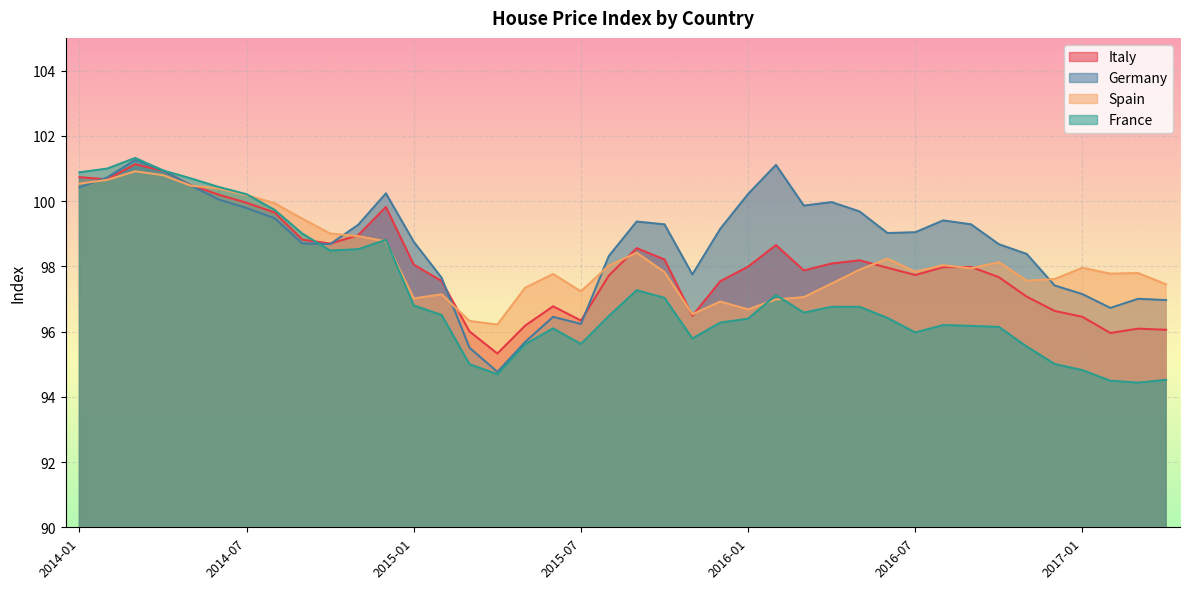

Reading left to right, list all the values displayed in this chart.

Italy: 2014-01=100.7	2014-02=100.7	2014-03=101.1	2014-04=100.9	2014-05=100.5	2014-06=100.2	2014-07=99.9	2014-08=99.6	2014-09=98.8	2014-10=98.7	2014-11=98.9	2014-12=99.8	2015-01=98.0	2015-02=97.5	2015-03=96.0	2015-04=95.3	2015-05=96.2	2015-06=96.8	2015-07=96.3	2015-08=97.7	2015-09=98.6	2015-10=98.2	2015-11=96.5	2015-12=97.5	2016-01=98.0	2016-02=98.6	2016-03=97.9	2016-04=98.1	2016-05=98.2	2016-06=98.0	2016-07=97.7	2016-08=98.0	2016-09=98.0	2016-10=97.7	2016-11=97.1	2016-12=96.6	2017-01=96.4	2017-02=96.0	2017-03=96.1	2017-04=96.1
Germany: 2014-01=100.4	2014-02=100.7	2014-03=101.3	2014-04=100.9	2014-05=100.5	2014-06=100.0	2014-07=99.8	2014-08=99.5	2014-09=98.7	2014-10=98.7	2014-11=99.3	2014-12=100.2	2015-01=98.7	2015-02=97.6	2015-03=95.5	2015-04=94.8	2015-05=95.7	2015-06=96.4	2015-07=96.2	2015-08=98.3	2015-09=99.4	2015-10=99.3	2015-11=97.8	2015-12=99.1	2016-01=100.2	2016-02=101.1	2016-03=99.9	2016-04=100.0	2016-05=99.7	2016-06=99.0	2016-07=99.0	2016-08=99.4	2016-09=99.3	2016-10=98.7	2016-11=98.4	2016-12=97.4	2017-01=97.1	2017-02=96.7	2017-03=97.0	2017-04=97.0
Spain: 2014-01=100.5	2014-02=100.6	2014-03=100.9	2014-04=100.8	2014-05=100.5	2014-06=100.4	2014-07=100.2	2014-08=99.9	2014-09=99.5	2014-10=99.0	2014-11=98.9	2014-12=98.8	2015-01=97.0	2015-02=97.1	2015-03=96.3	2015-04=96.2	2015-05=97.3	2015-06=97.8	2015-07=97.2	2015-08=98.0	2015-09=98.4	2015-10=97.8	2015-11=96.5	2015-12=96.9	2016-01=96.7	2016-02=97.0	2016-03=97.1	2016-04=97.5	2016-05=97.9	2016-06=98.2	2016-07=97.8	2016-08=98.0	2016-09=97.9	2016-10=98.1	2016-11=97.6	2016-12=97.6	2017-01=98.0	2017-02=97.8	2017-03=97.8	2017-04=97.4
France: 2014-01=100.9	2014-02=101.0	2014-03=101.3	2014-04=100.9	2014-05=100.7	2014-06=100.4	2014-07=100.2	2014-08=99.7	2014-09=99.0	2014-10=98.5	2014-11=98.5	2014-12=98.8	2015-01=96.8	2015-02=96.5	2015-03=95.0	2015-04=94.7	2015-05=95.6	2015-06=96.1	2015-07=95.6	2015-08=96.5	2015-09=97.3	2015-10=97.0	2015-11=95.8	2015-12=96.3	2016-01=96.4	2016-02=97.1	2016-03=96.6	2016-04=96.8	2016-05=96.8	2016-06=96.4	2016-07=96.0	2016-08=96.2	2016-09=96.2	2016-10=96.1	2016-11=95.5	2016-12=95.0	2017-01=94.8	2017-02=94.5	2017-03=94.4	2017-04=94.5